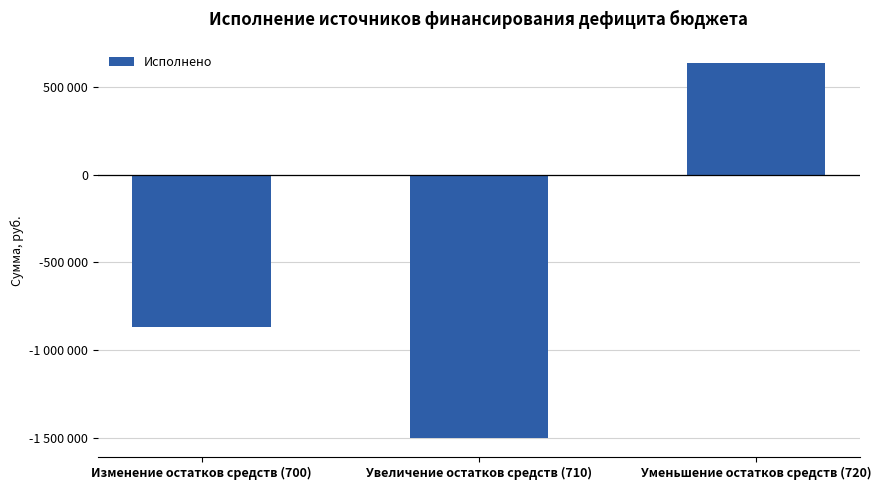

Are the bars grouped side by side (vs. stacked)?

No